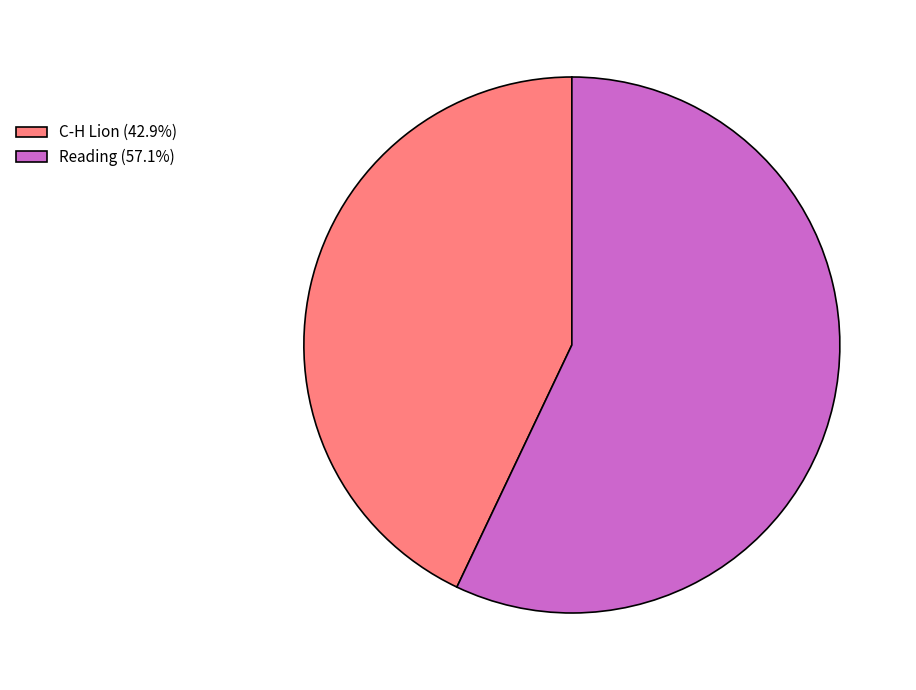

What is the ratio of the value at Reading (57.1%) to the value at C-H Lion (42.9%)?

1.3